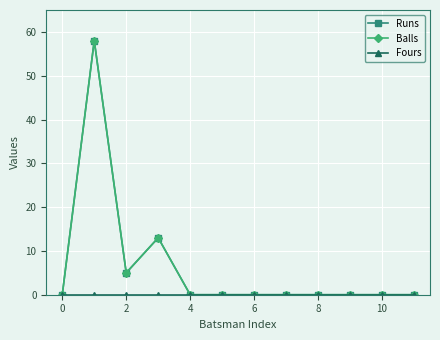

Which series has the largest range (max minus min)?

Runs